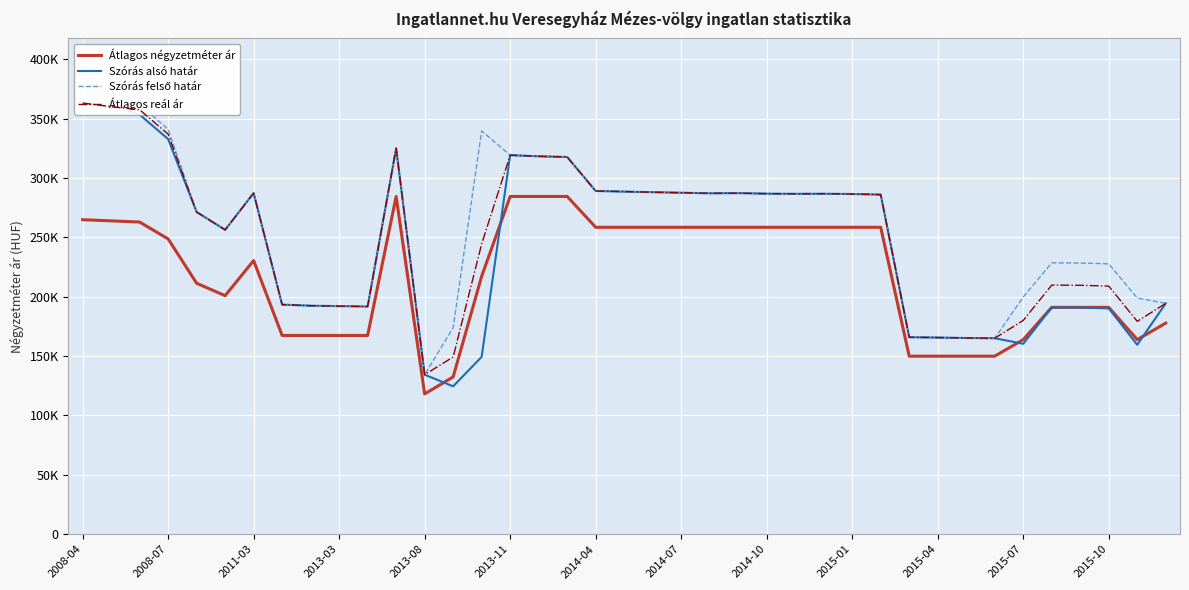

At which label does Szórás alsó határ first exceed 285972?

2008-04